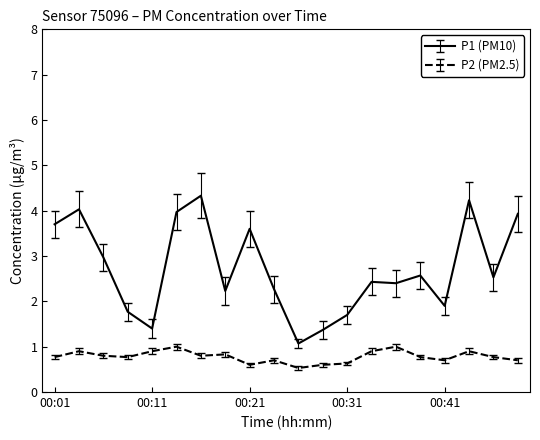

What is the smallest value displayed?

0.5